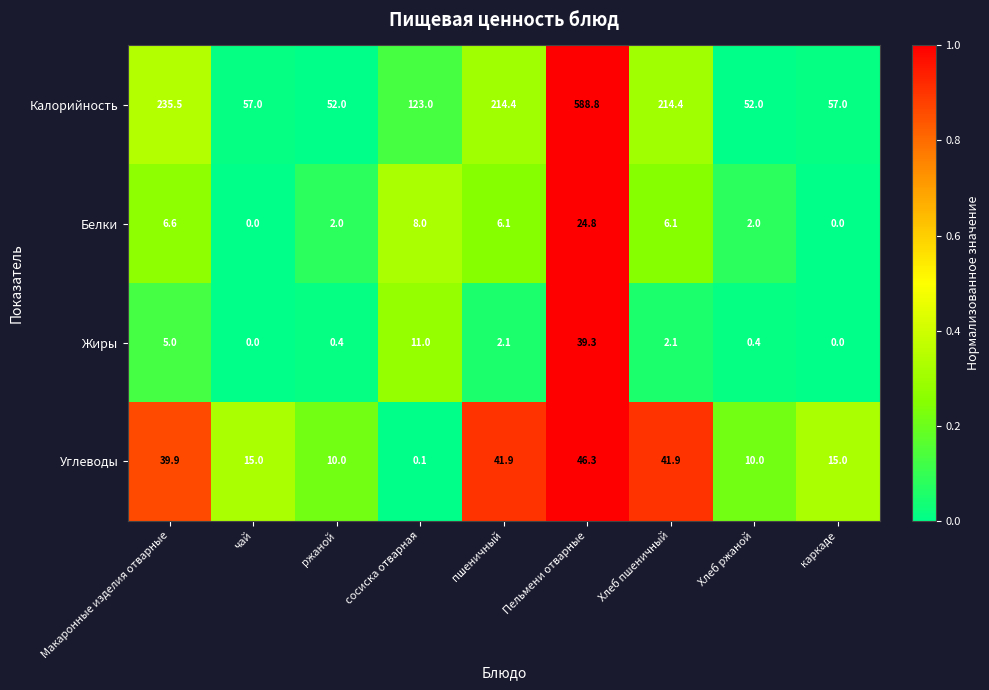

How many data points in Углеводы are less than 15?

3